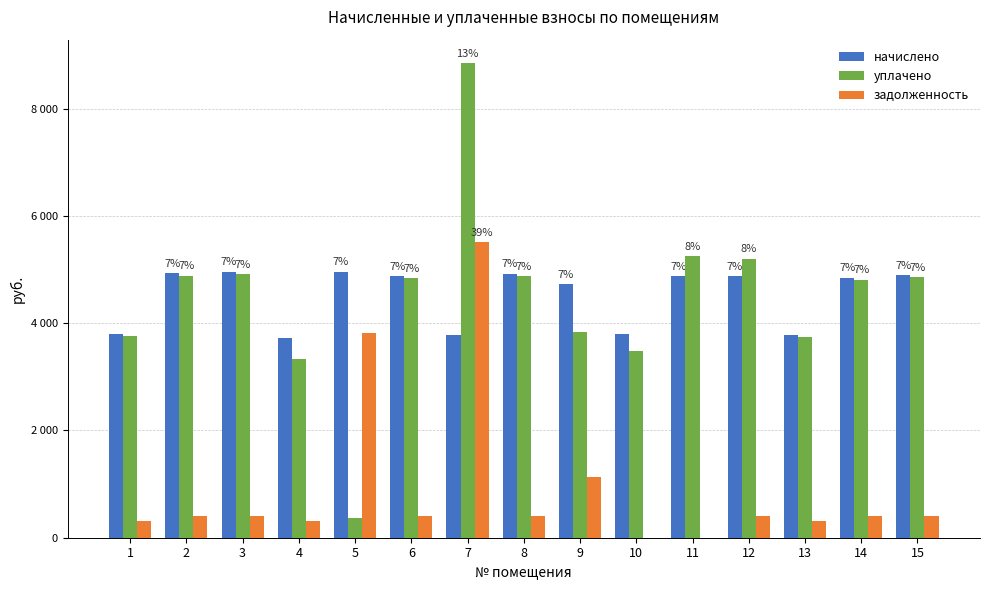

What are all the series names shown in the legend?

начислено, уплачено, задолженность